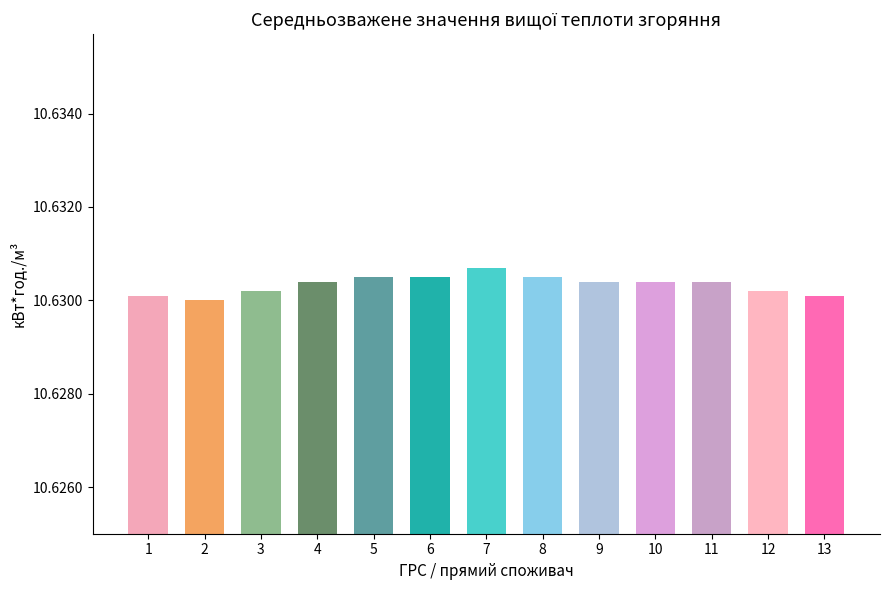

What is the maximum value shown in the chart?

10.6